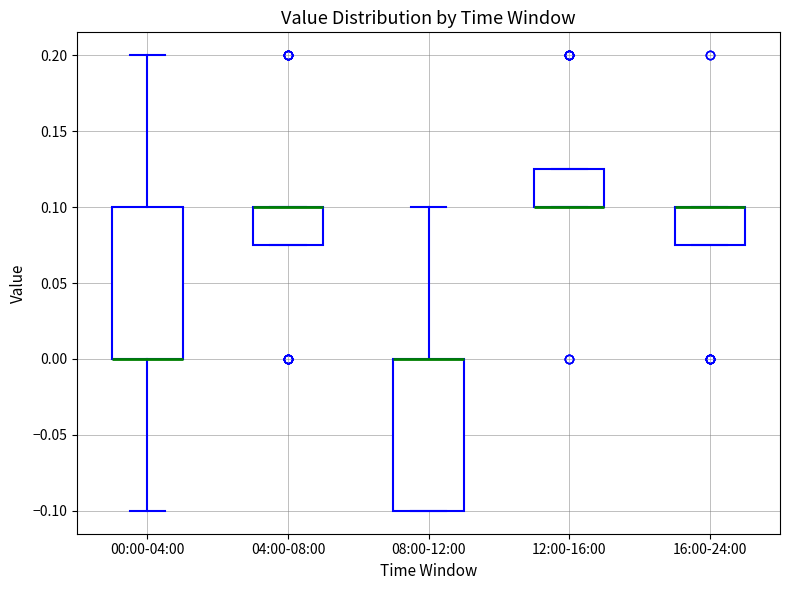

Reading left to right, read every box against the y-axis: the position of its median line, the range the box covers, and the ends of its whiskers. The values are not printed on the chart, so give them approximately, as read against the axis.

00:00-04:00: median 0.000 (drawn on the box's lower edge), box 0.000 to 0.100, whiskers -0.100 to 0.200
04:00-08:00: median 0.100 (drawn on the box's upper edge), box 0.075 to 0.100, whiskers 0.075 to 0.100
08:00-12:00: median 0.000 (drawn on the box's upper edge), box -0.100 to 0.000, whiskers -0.100 to 0.100
12:00-16:00: median 0.100 (drawn on the box's lower edge), box 0.100 to 0.125, whiskers 0.100 to 0.125
16:00-24:00: median 0.100 (drawn on the box's upper edge), box 0.075 to 0.100, whiskers 0.075 to 0.100